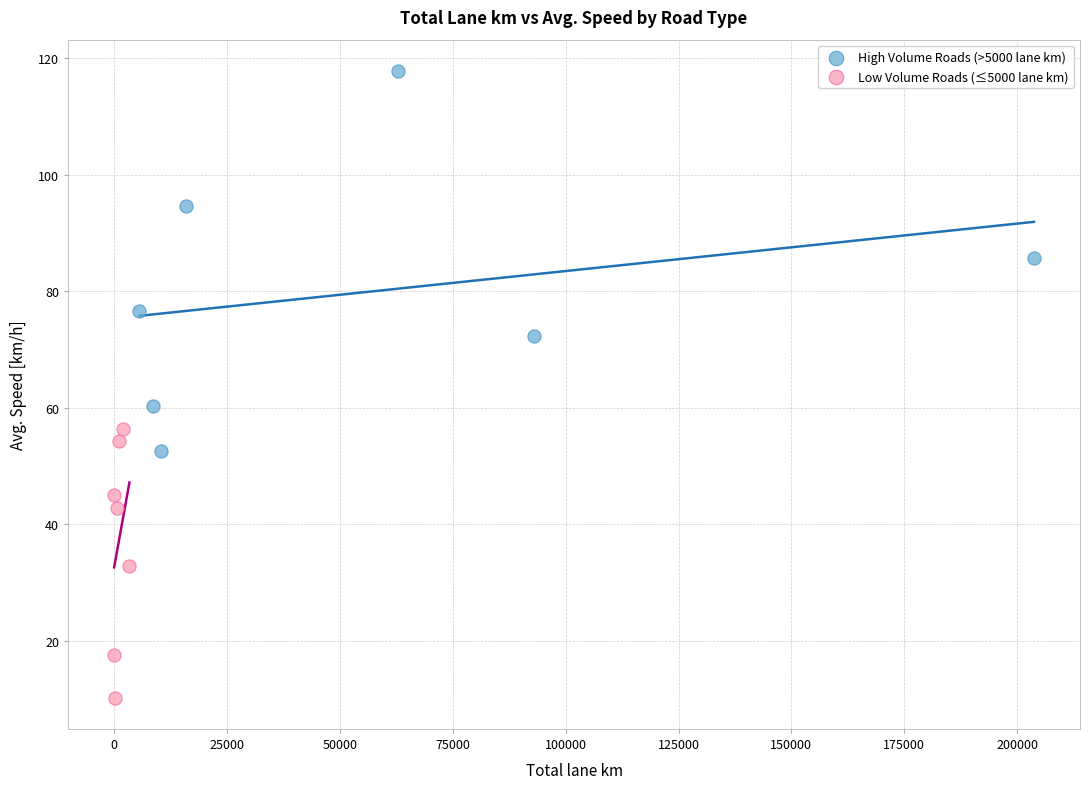

Which series has the largest Y range (max minus min)?

High Volume Roads (>5000 lane km)